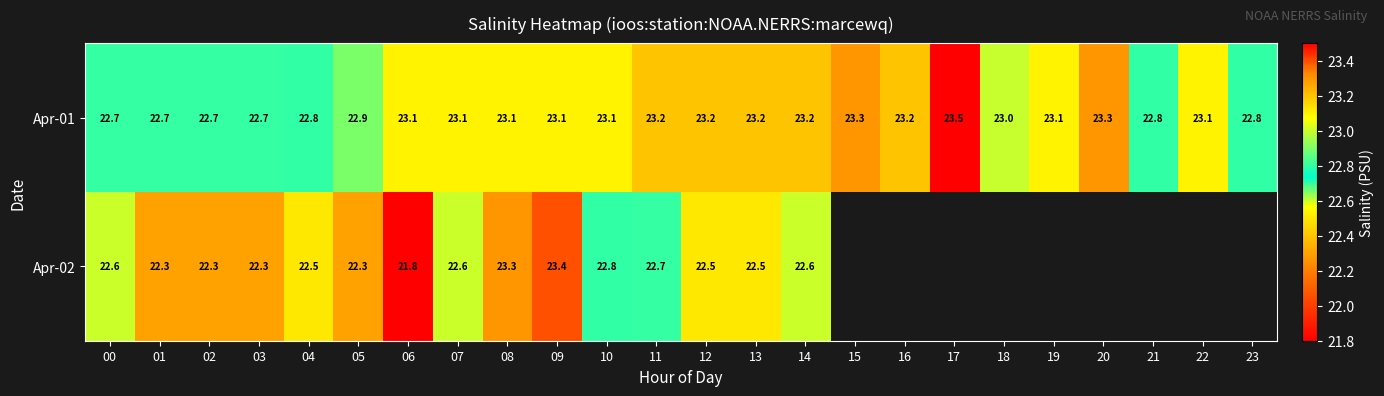

At which label does Apr-01 reach its peak?

17